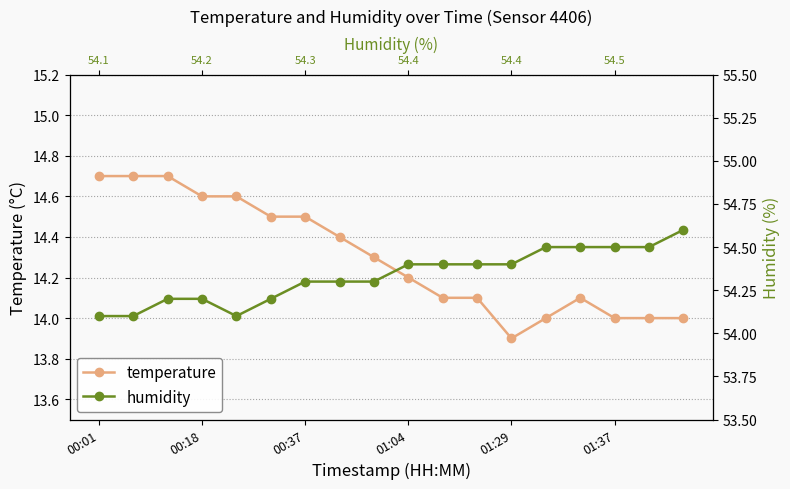

Read the humidity value at 01:29.

54.4